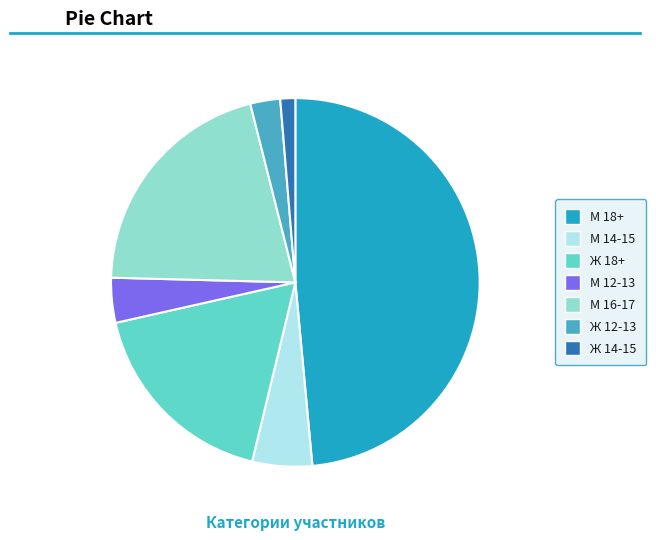

Is the sum of М 16-17 and М 18+ greater than half?

Yes